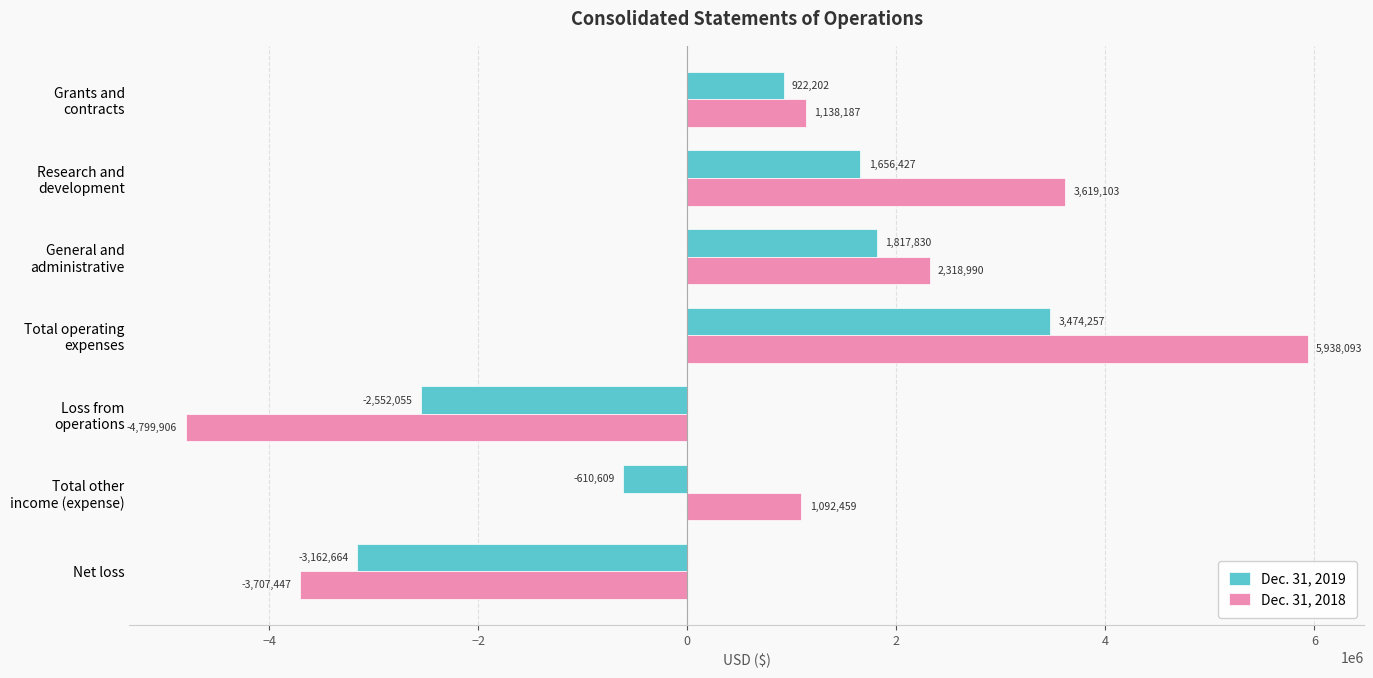

Where is Dec. 31, 2019 nearest to the value 155796?

Total other
income (expense)